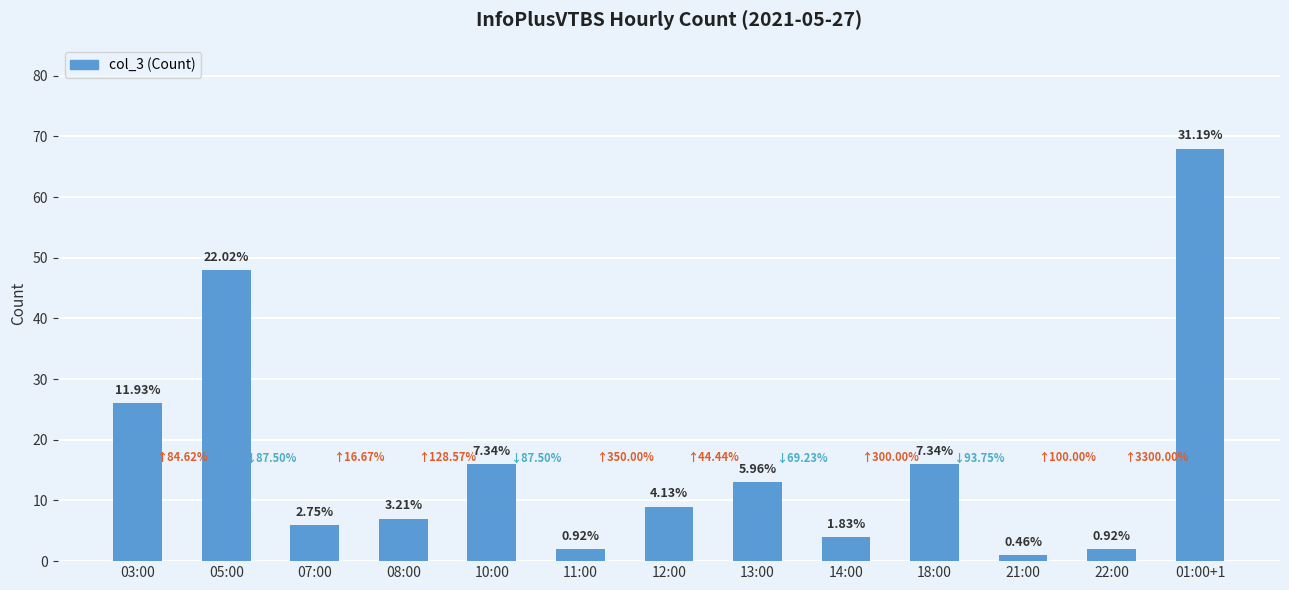

How many bars are there in total?

13